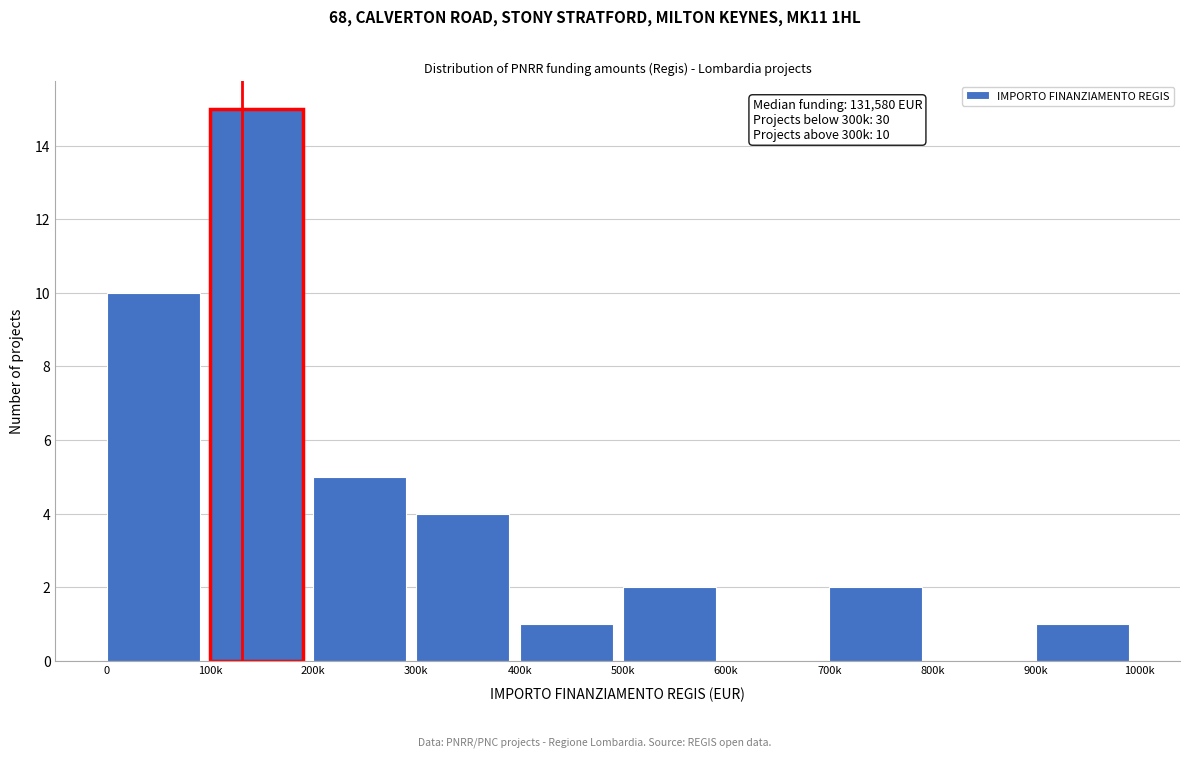

Reading left to right, list all the values displayed in this chart.

0=10	100k=15	200k=5	300k=4	400k=1	500k=2	600k=0	700k=2	800k=0	900k=1